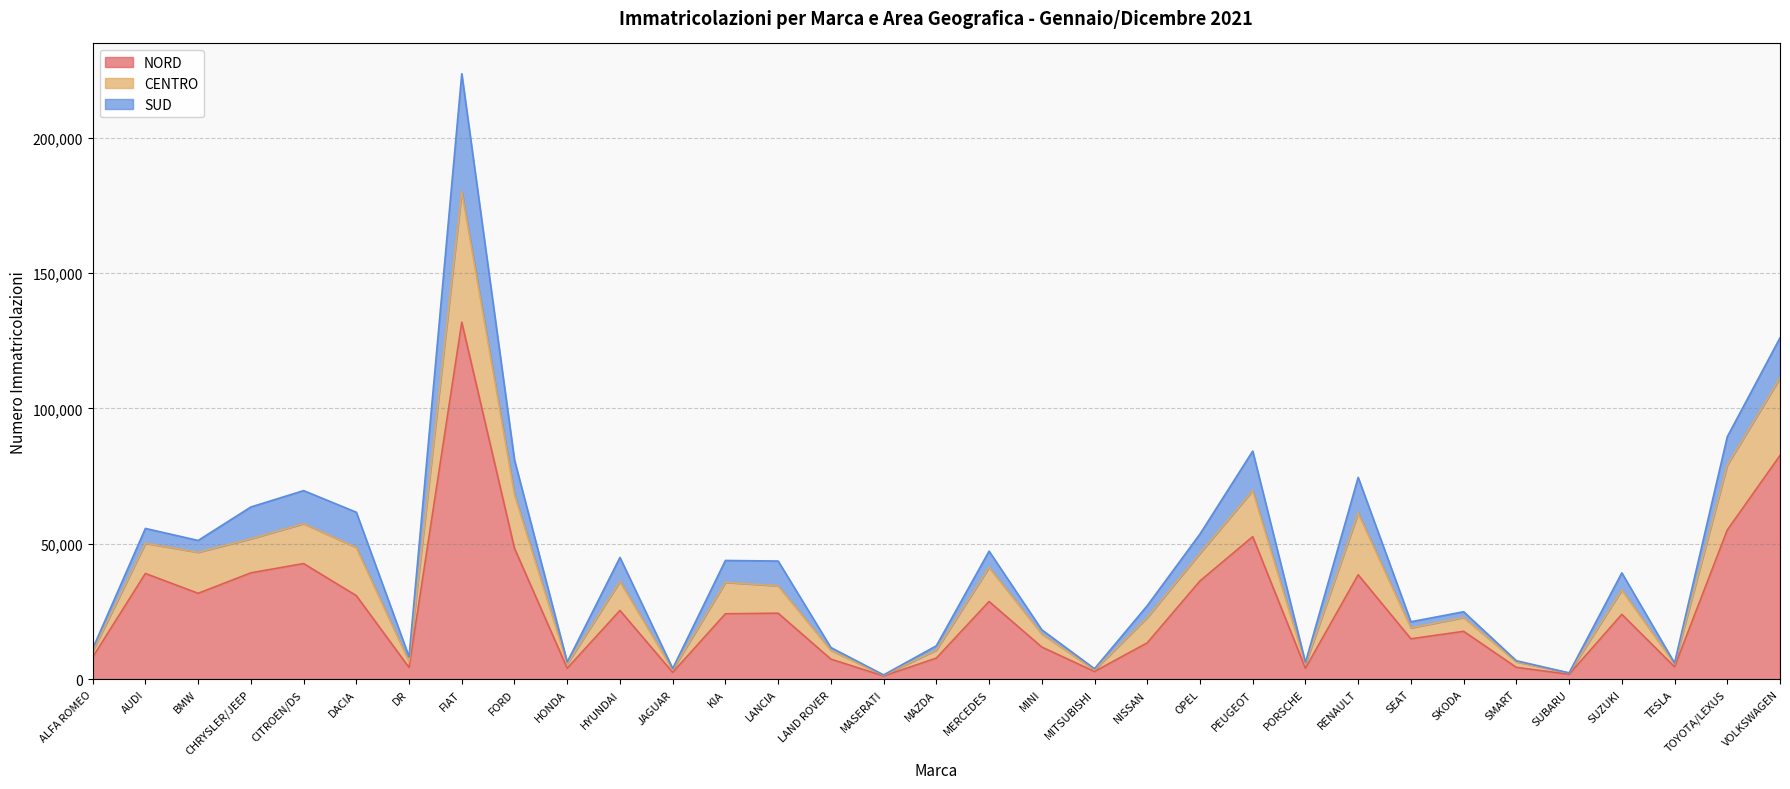

How many values in the NORD series are below 24000?

16